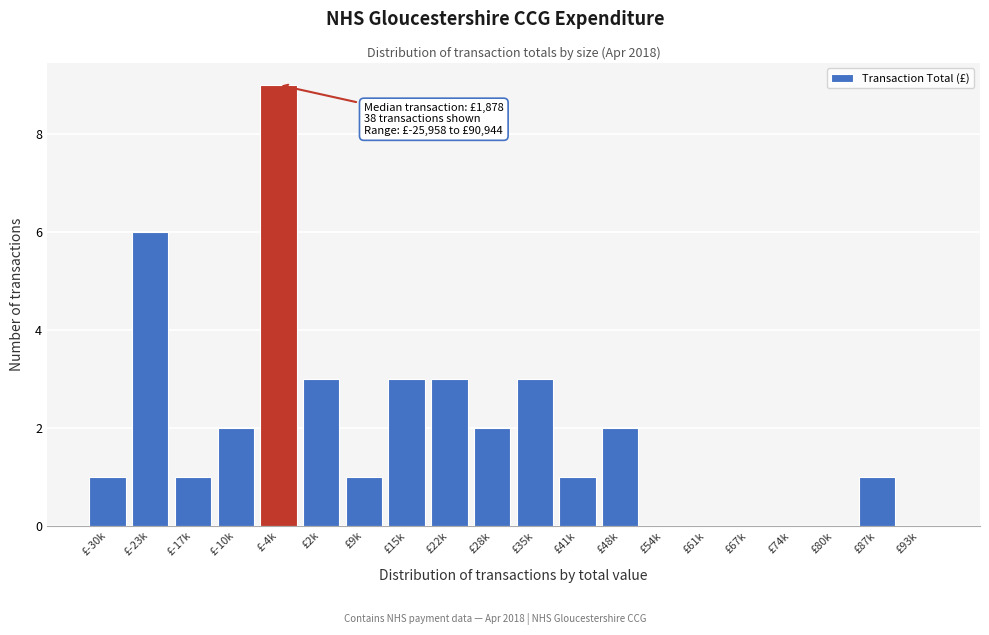

Reading left to right, extract all data points from this chart.

£-30k=1	£-23k=6	£-17k=1	£-10k=2	£-4k=9	£2k=3	£9k=1	£15k=3	£22k=3	£28k=2	£35k=3	£41k=1	£48k=2	£54k=0	£61k=0	£67k=0	£74k=0	£80k=0	£87k=1	£93k=0